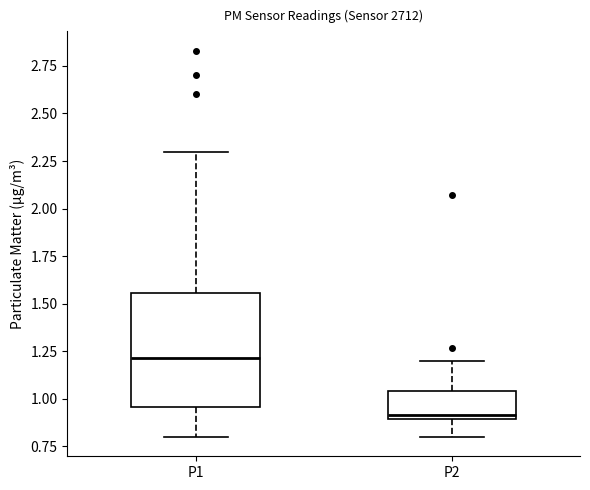

Where does the lower whisker of the box for P2 end on the y-axis? The values are not printed on the chart, so give them approximately, as read against the axis.

0.80